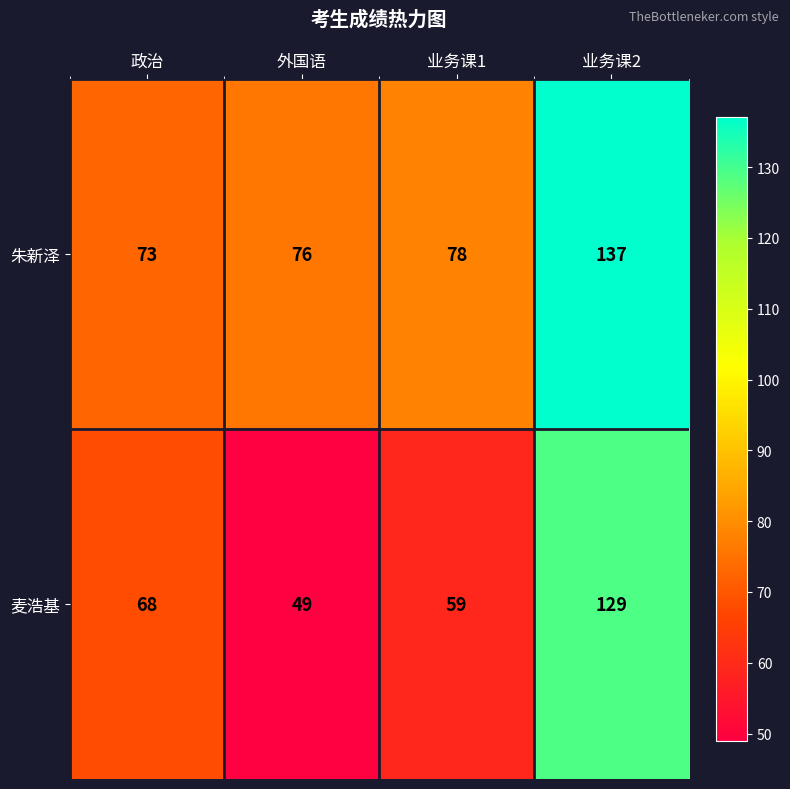

The 朱新泽 series shows 137 at 业务课2. True or false?

True